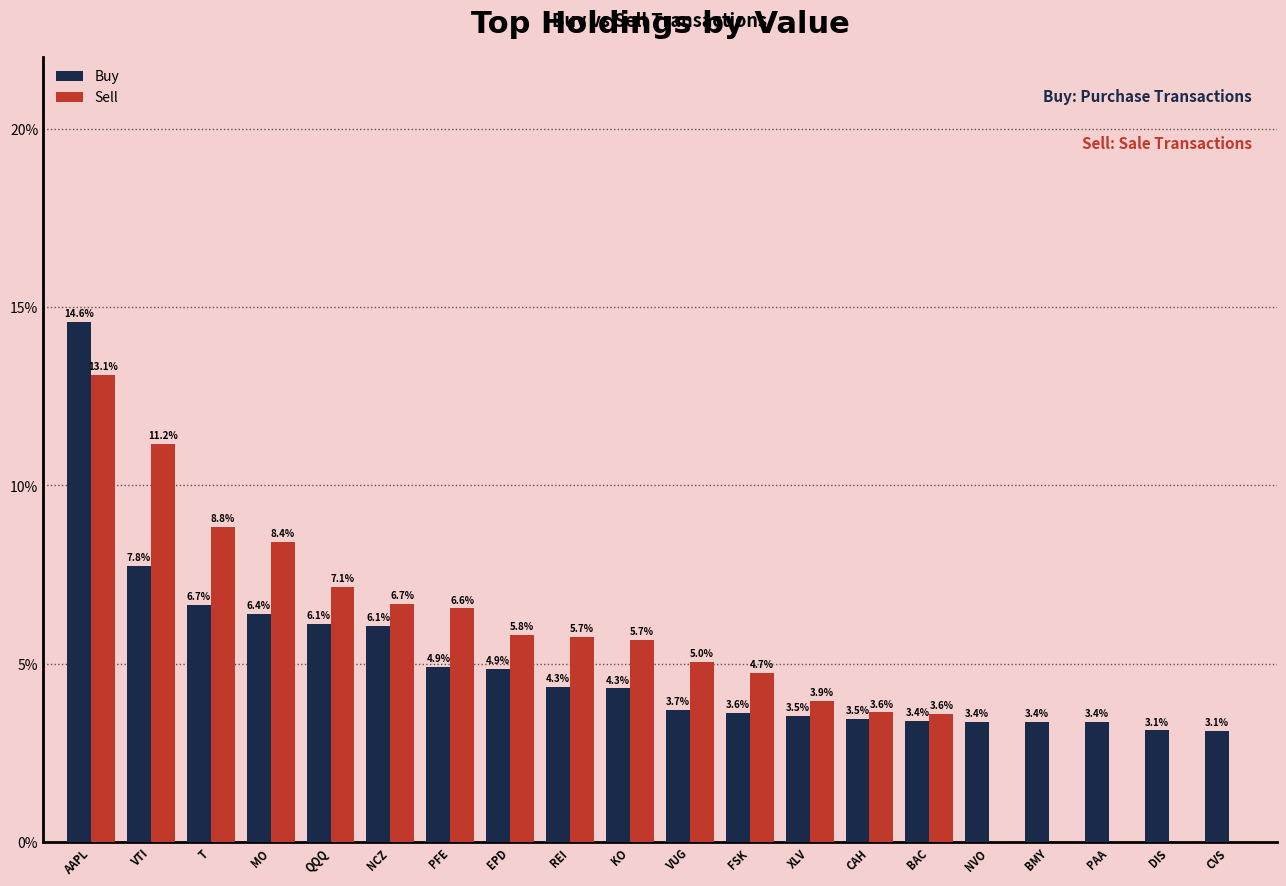

Reading right to left, what are all the values shown in this chart?

Buy: CVS=3.1	DIS=3.1	PAA=3.4	BMY=3.4	NVO=3.4	BAC=3.4	CAH=3.5	XLV=3.5	FSK=3.6	VUG=3.7	KO=4.3	REI=4.3	EPD=4.9	PFE=4.9	NCZ=6.1	QQQ=6.1	MO=6.4	T=6.7	VTI=7.8	AAPL=14.6
Sell: CVS=0.0	DIS=0.0	PAA=0.0	BMY=0.0	NVO=0.0	BAC=3.6	CAH=3.6	XLV=3.9	FSK=4.7	VUG=5.0	KO=5.7	REI=5.7	EPD=5.8	PFE=6.6	NCZ=6.7	QQQ=7.1	MO=8.4	T=8.8	VTI=11.2	AAPL=13.1